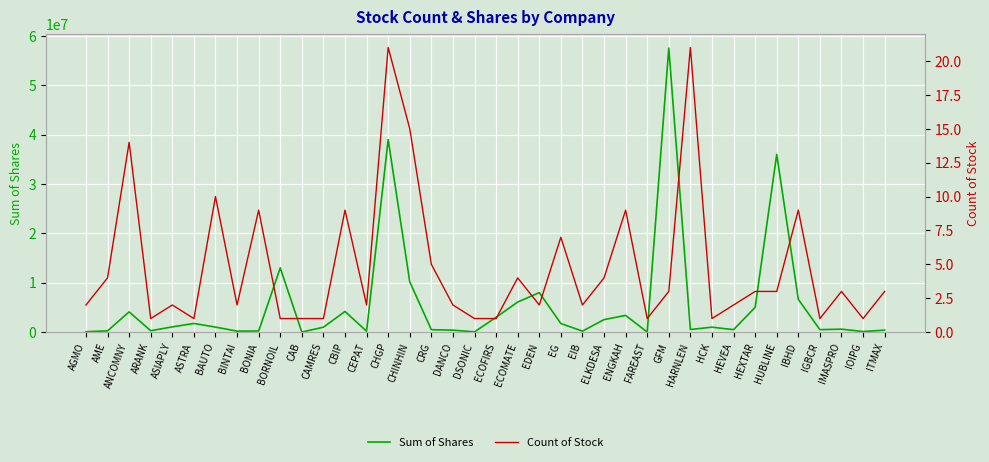

What is the total value across all series at BONIA?

228209